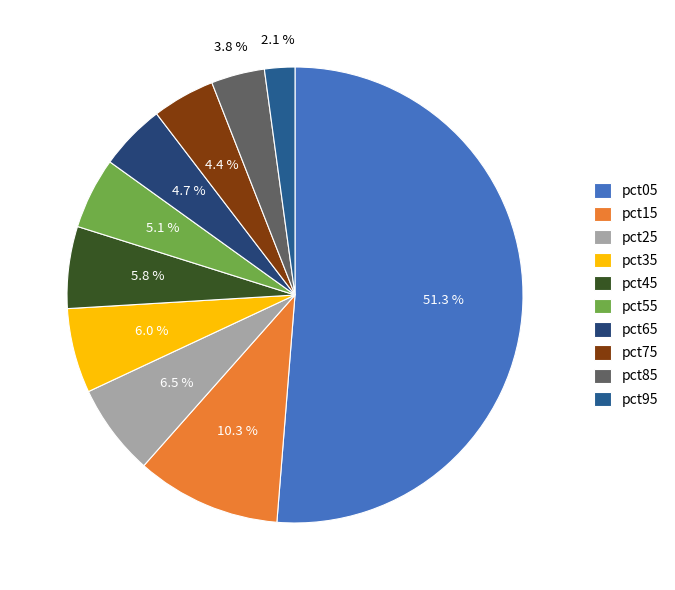

What percentage do pct15 and pct25 together represent?

16.8%